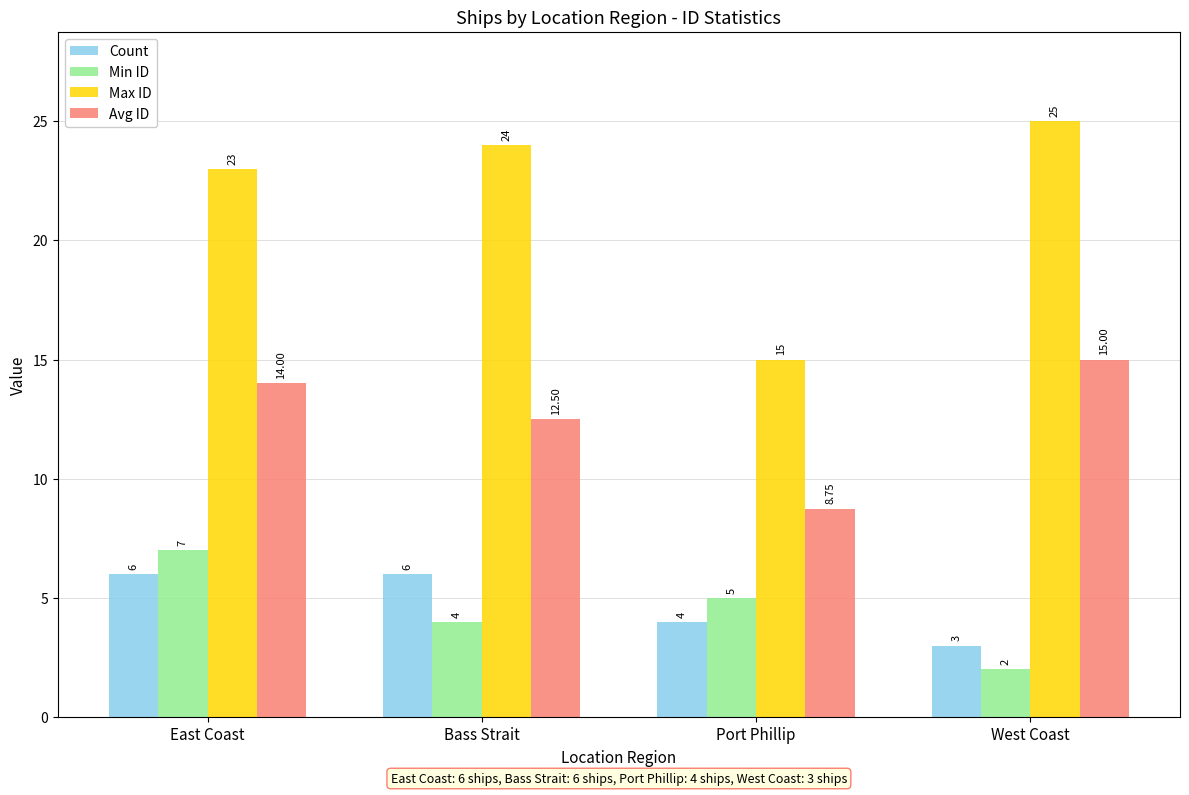

What is the difference between the highest and lowest values at West Coast?

23.0